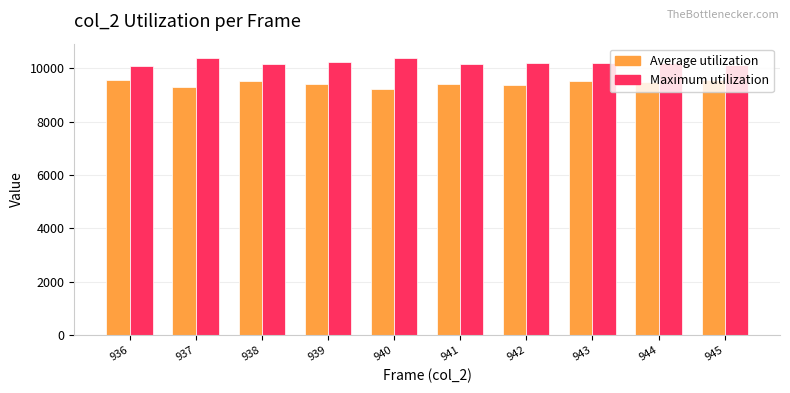

What is the greatest value displayed?

10399